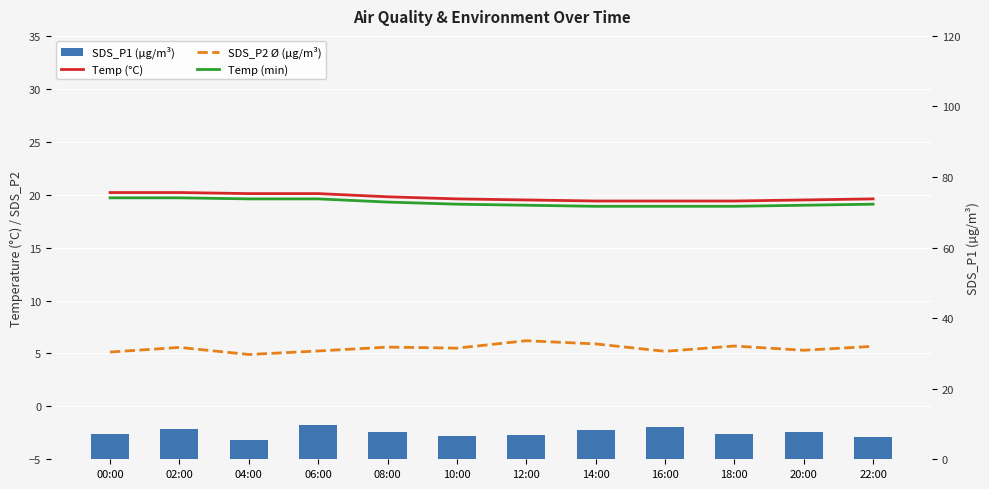

Which series has the largest total across all categories?

Temp (°C)